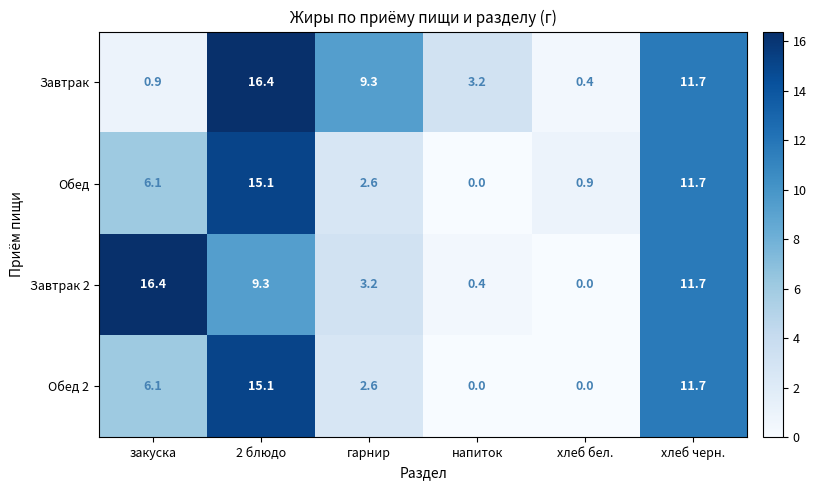

The value of Обед 2 at закуска is 6.1. True or false?

True